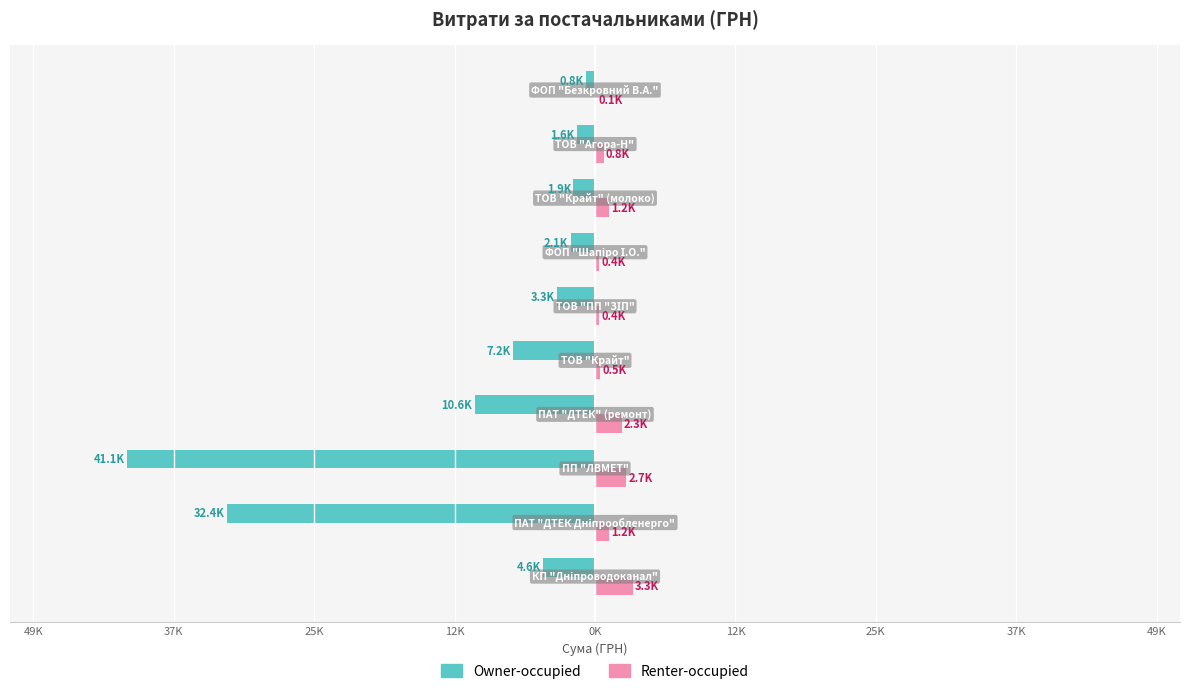

What are all the series names shown in the legend?

Owner-occupied, Renter-occupied